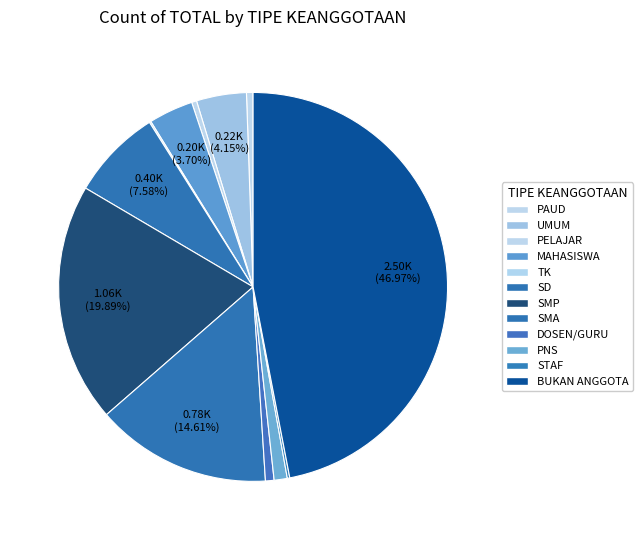

What percentage is NOT represented by BUKAN ANGGOTA?

53.0%